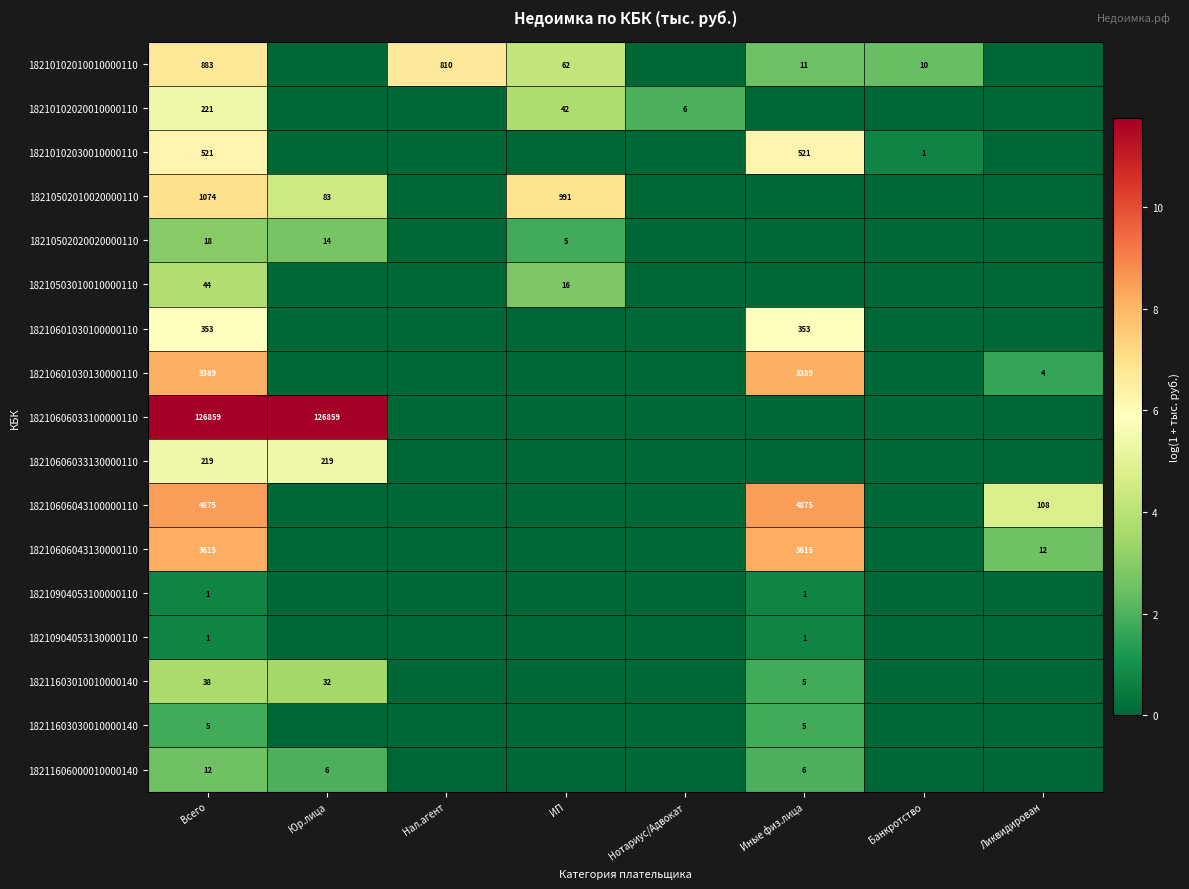

True or false: 18210606043100000110 has a value of 4875 at Всего.

True